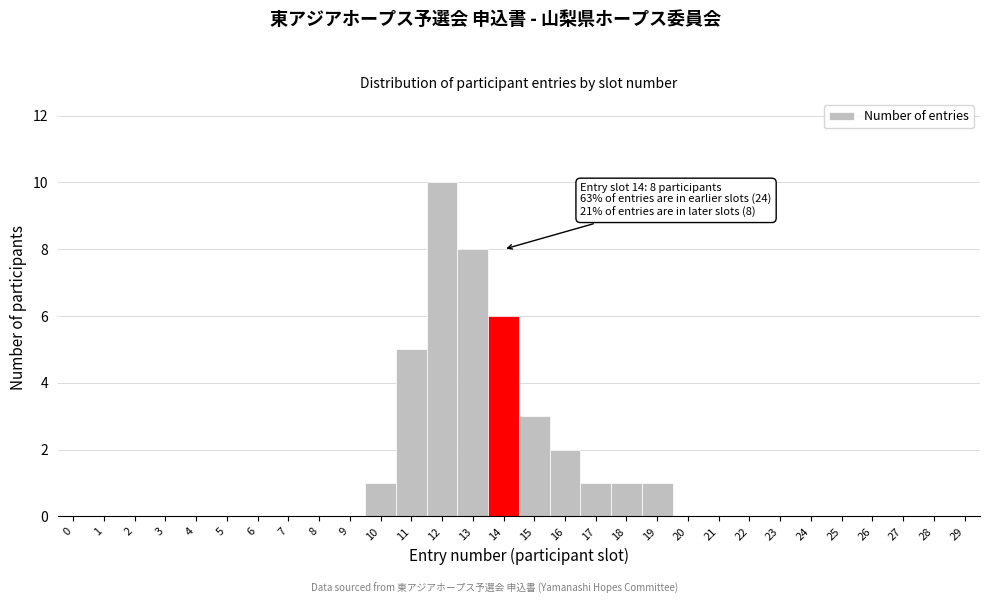

Reading left to right, what are all the values shown in this chart?

0=0	1=0	2=0	3=0	4=0	5=0	6=0	7=0	8=0	9=0	10=1	11=5	12=10	13=8	14=6	15=3	16=2	17=1	18=1	19=1	20=0	21=0	22=0	23=0	24=0	25=0	26=0	27=0	28=0	29=0